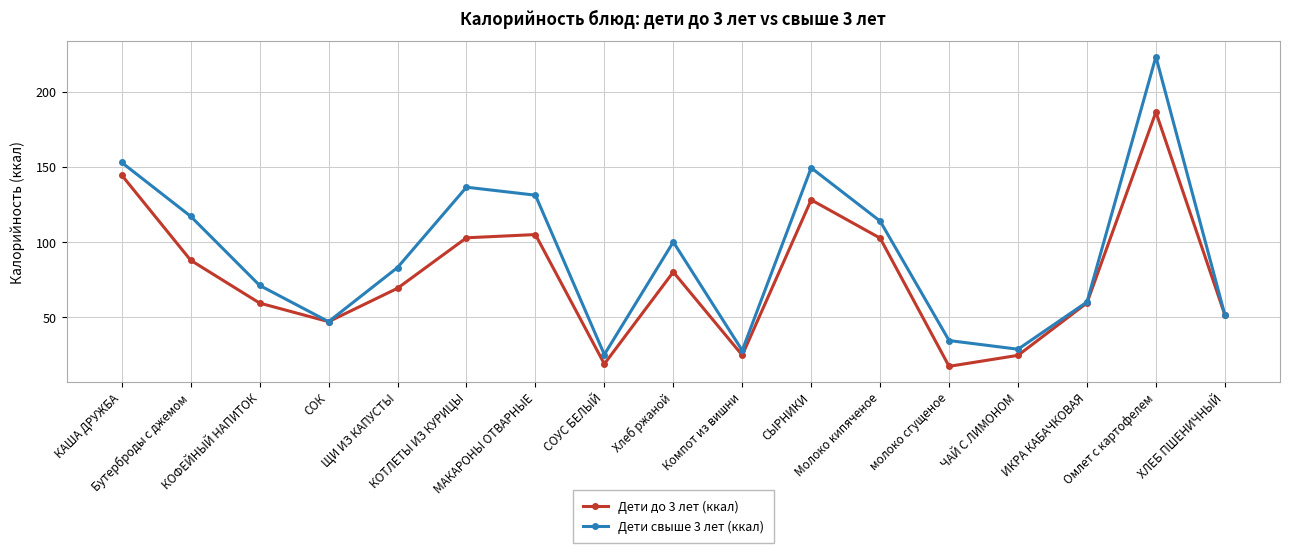

Which series changed the most between КОТЛЕТЫ ИЗ КУРИЦЫ and ХЛЕБ ПШЕНИЧНЫЙ?

Дети свыше 3 лет (ккал)